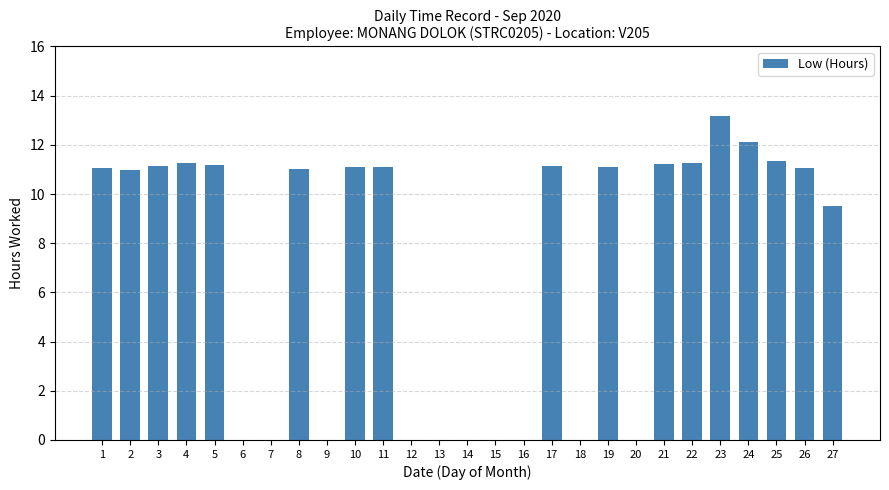

Does the chart contain stacked bars?

No